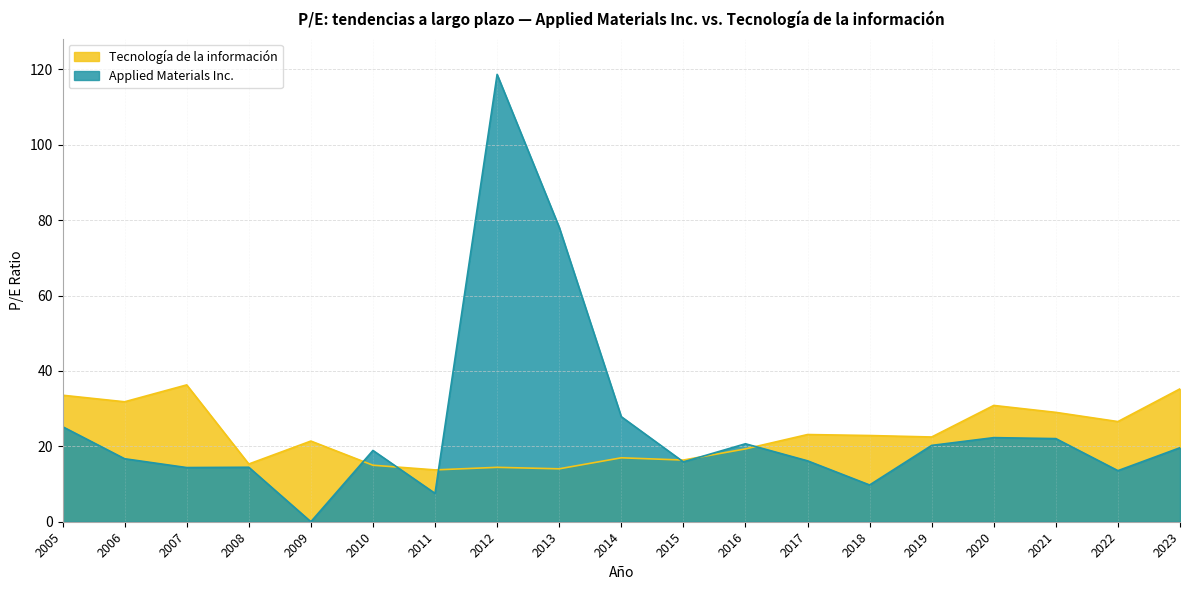

At which category is the sum across all series the highest?

2012